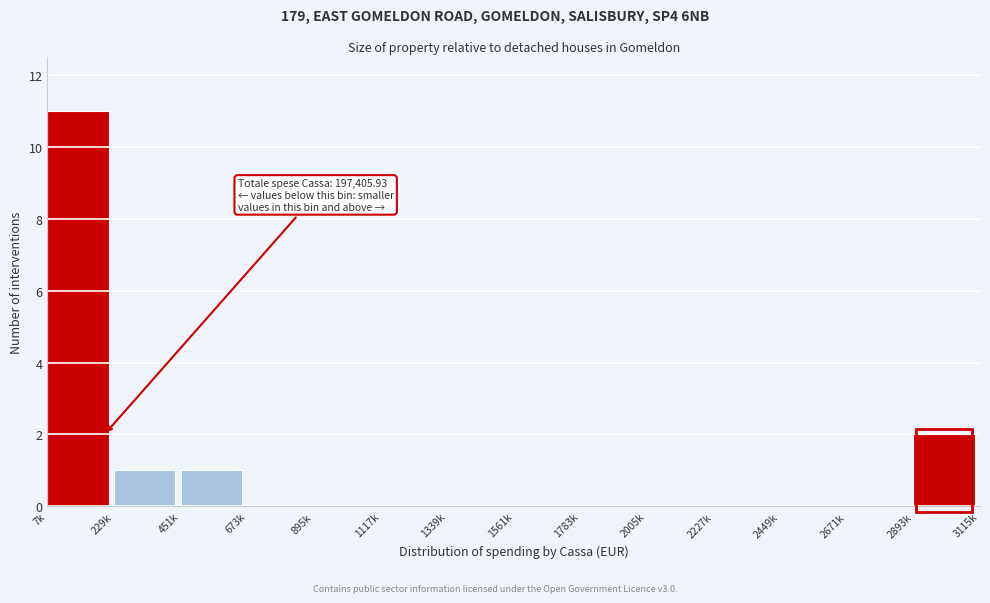

Reading right to left, what are all the values shown in this chart?

2893k=2	2671k=0	2449k=0	2227k=0	2005k=0	1783k=0	1561k=0	1339k=0	1117k=0	895k=0	673k=0	451k=1	229k=1	7k=11